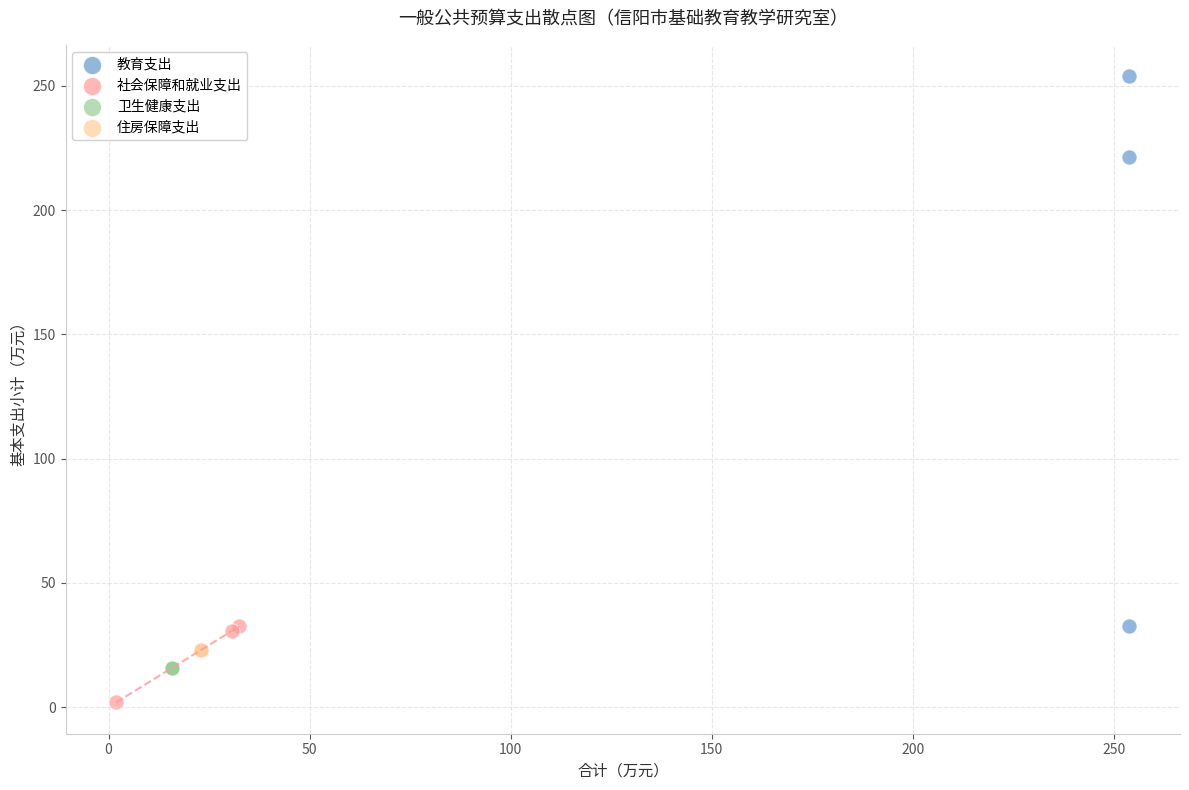

Which series reaches the maximum Y coordinate?

教育支出